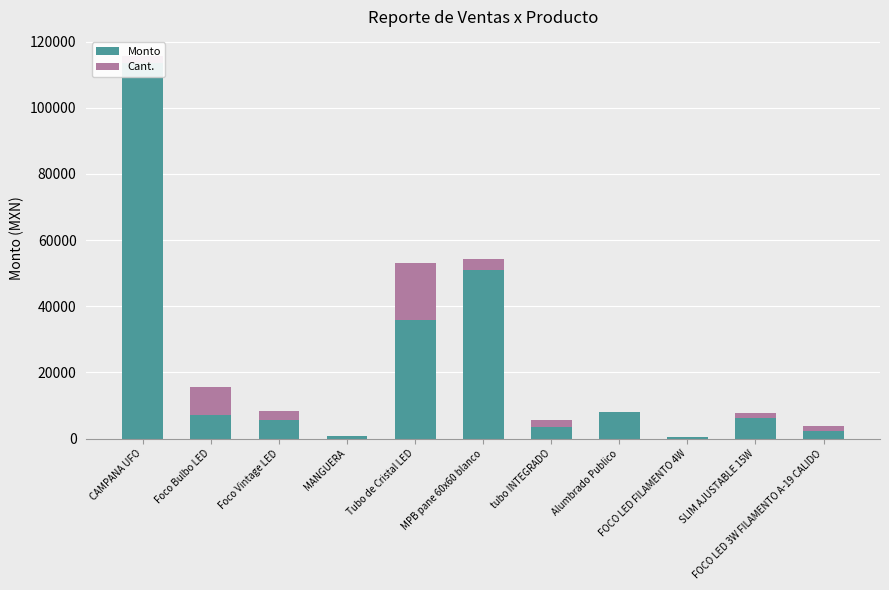

Is it true that Monto equals 50940.0 at MPB pane 60x60 blanco?

True